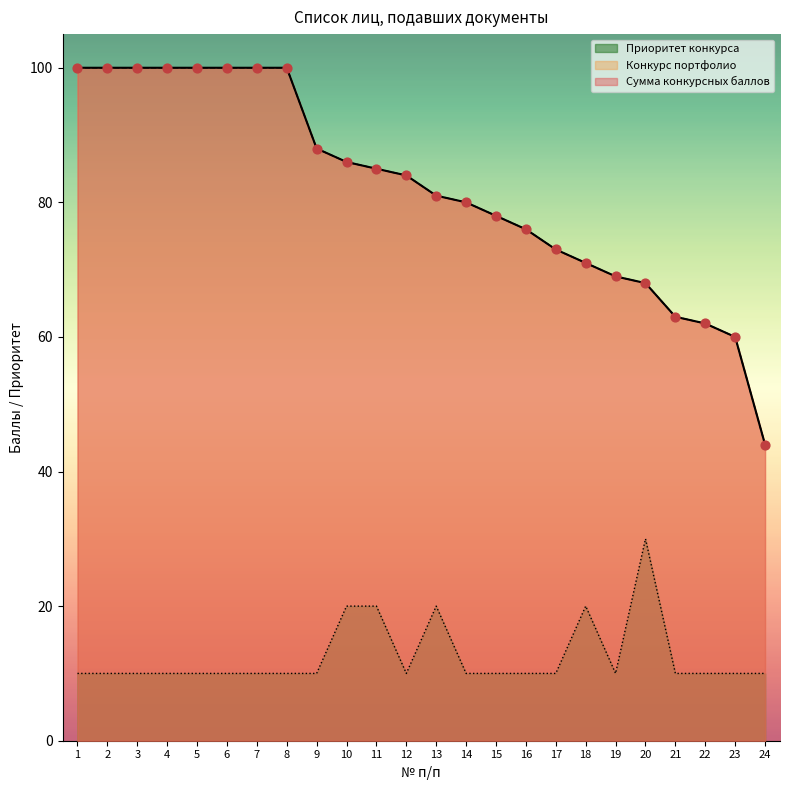

Which series reaches the maximum Y coordinate?

Сумма конкурсных баллов